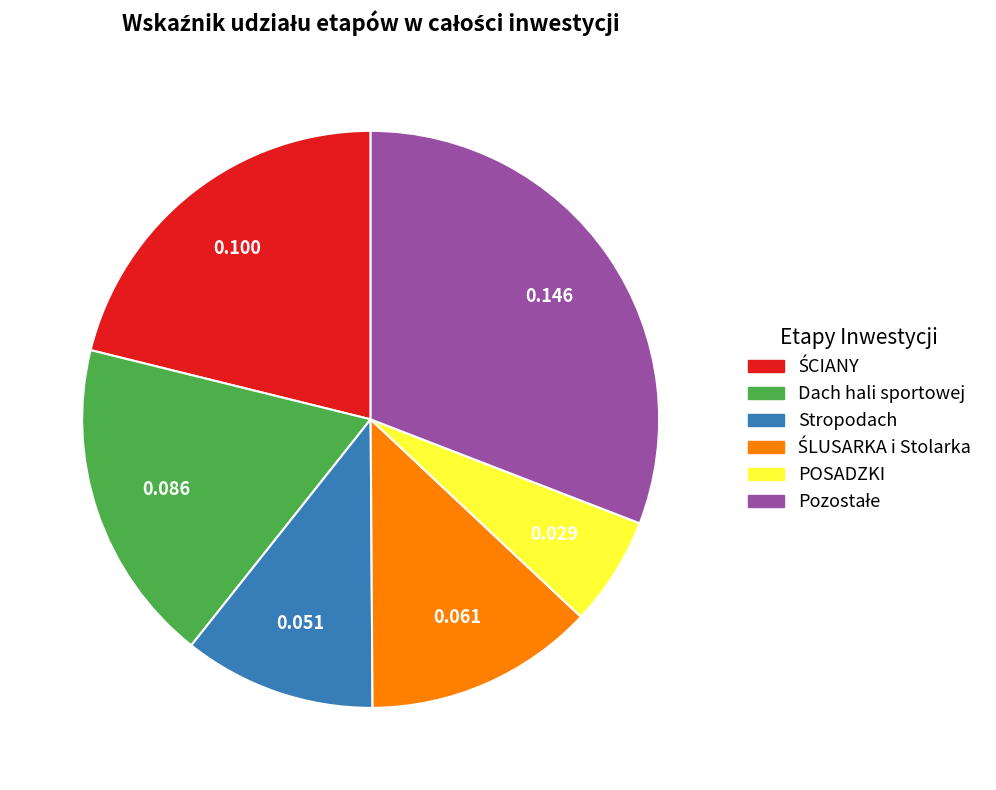

Does any single category account for the majority?

No